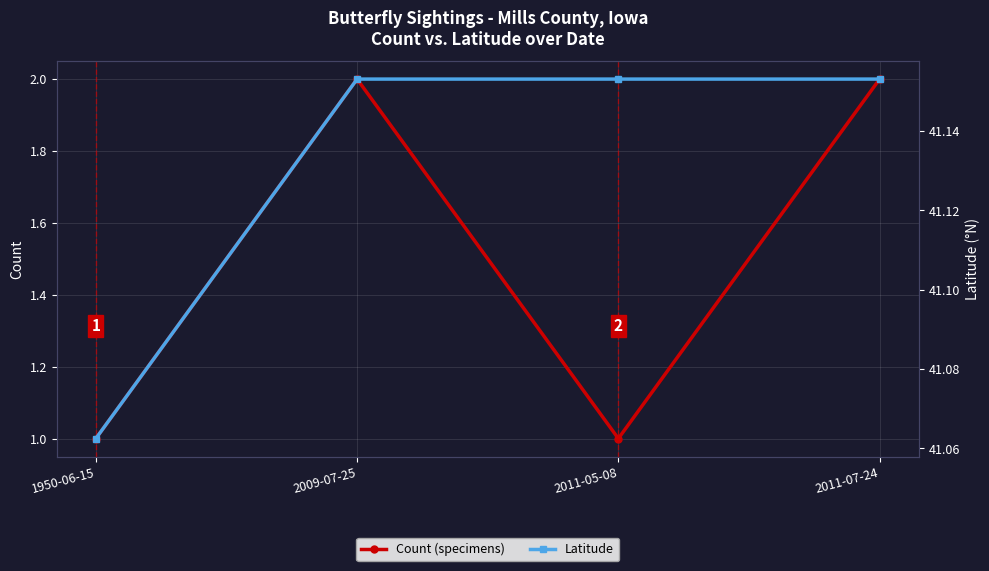

Reading right to left, transcribe all the data shown in this chart.

Count (specimens): 2.0	1.0	2.0	1.0
Latitude: 41.2	41.2	41.2	41.1